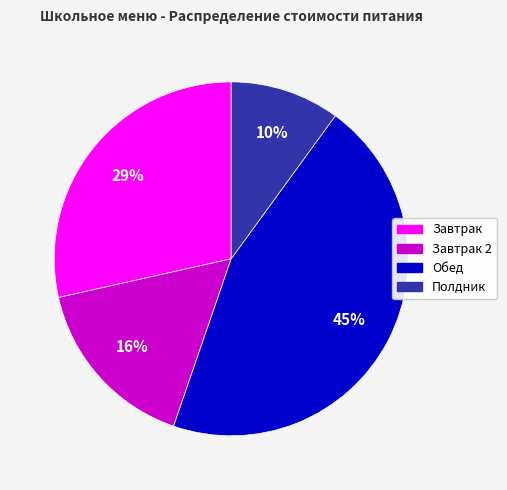

Rank the categories by value from highest to lowest.

Обед, Завтрак, Завтрак 2, Полдник